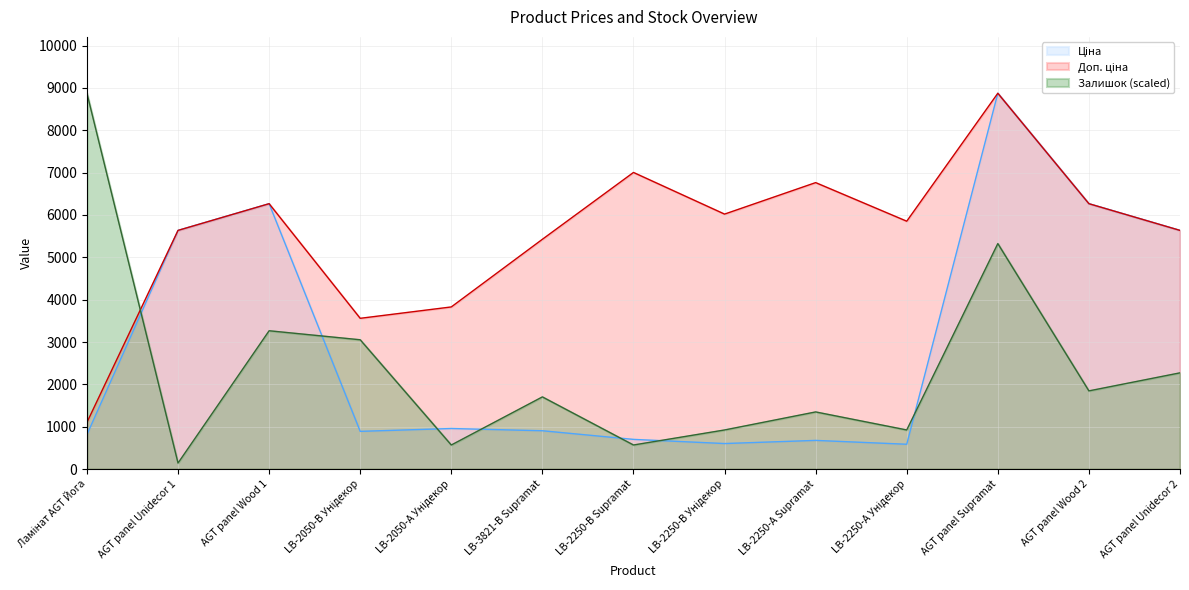

Reading left to right, extract all data points from this chart.

Ціна: 813.0	5636.0	6266.7	889.9	957.1	904.3	700.4	602.1	676.4	585.3	8874.6	6266.7	5636.0
Доп. ціна: 1101.8	5636.0	6266.7	3559.7	3828.4	5425.9	7004.3	6020.8	6764.4	5852.9	8874.6	6266.7	5636.0
Залишок: 8874.6	142.0	3265.8	3052.9	568.0	1703.9	568.0	923.0	1348.9	923.0	5324.7	1845.9	2271.9